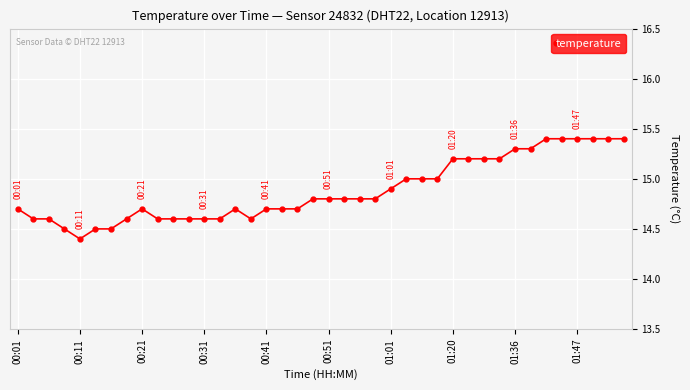

What is the sum of all values?

595.2